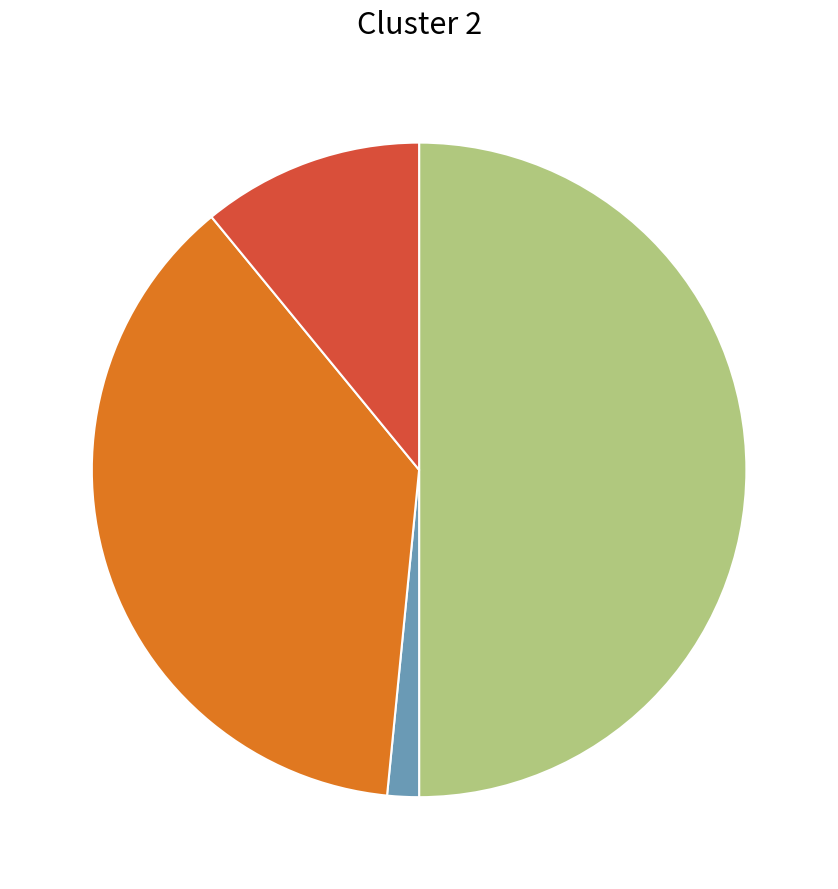

Count the number of slices in the pie.

4